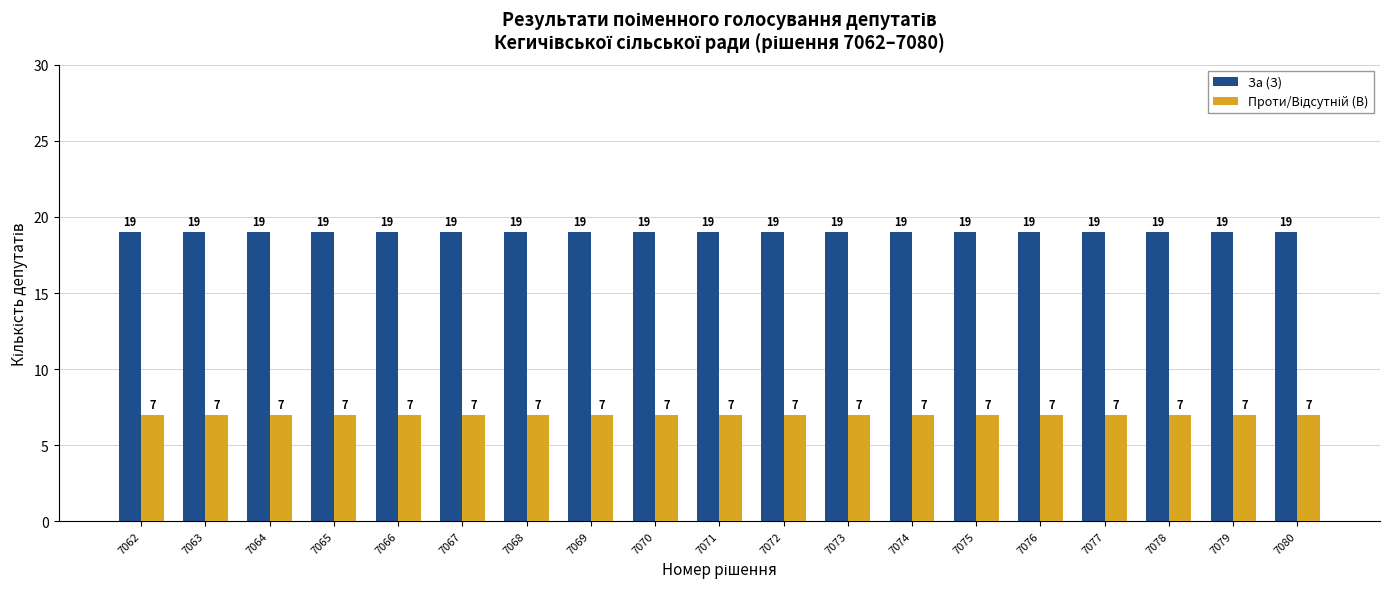

Which series has the largest total across all categories?

За (З)